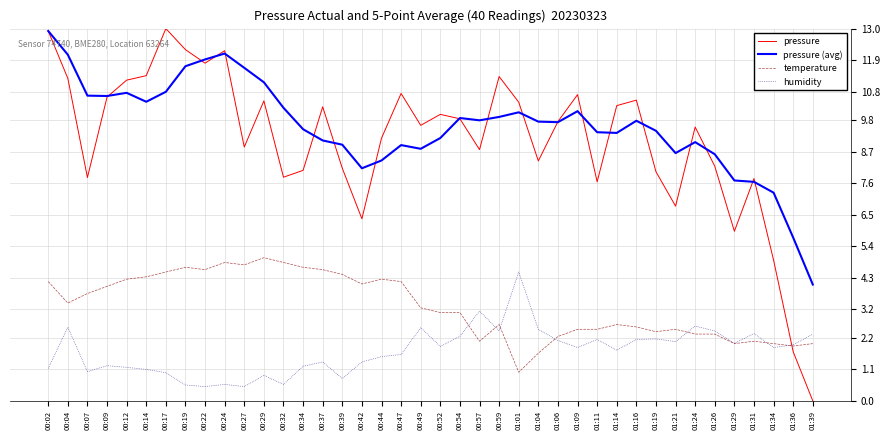

What value does the temperature series have at 00:54?

3.1